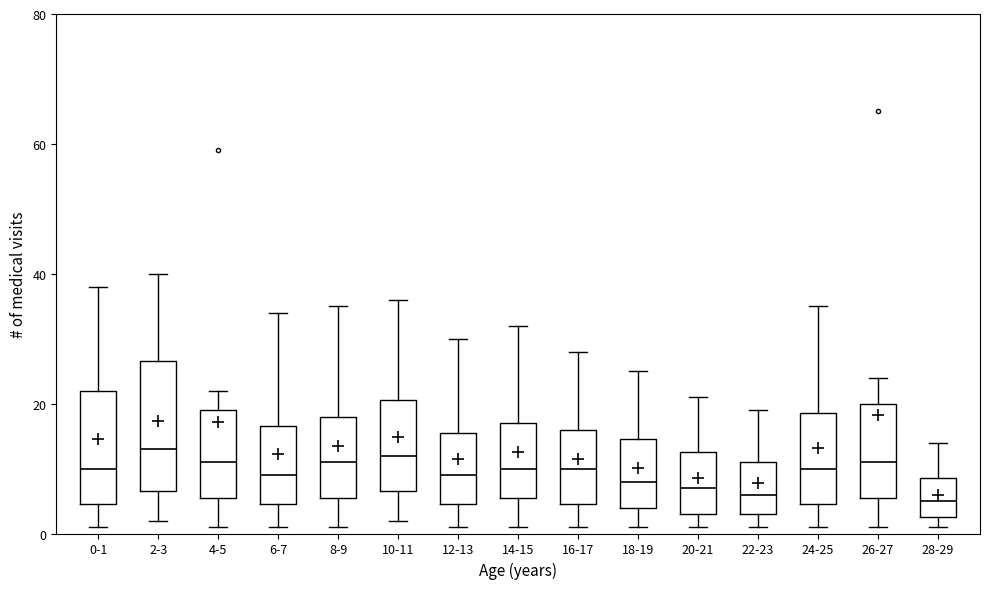

Which box is the tallest, from its lower edge to its upper edge?

2-3